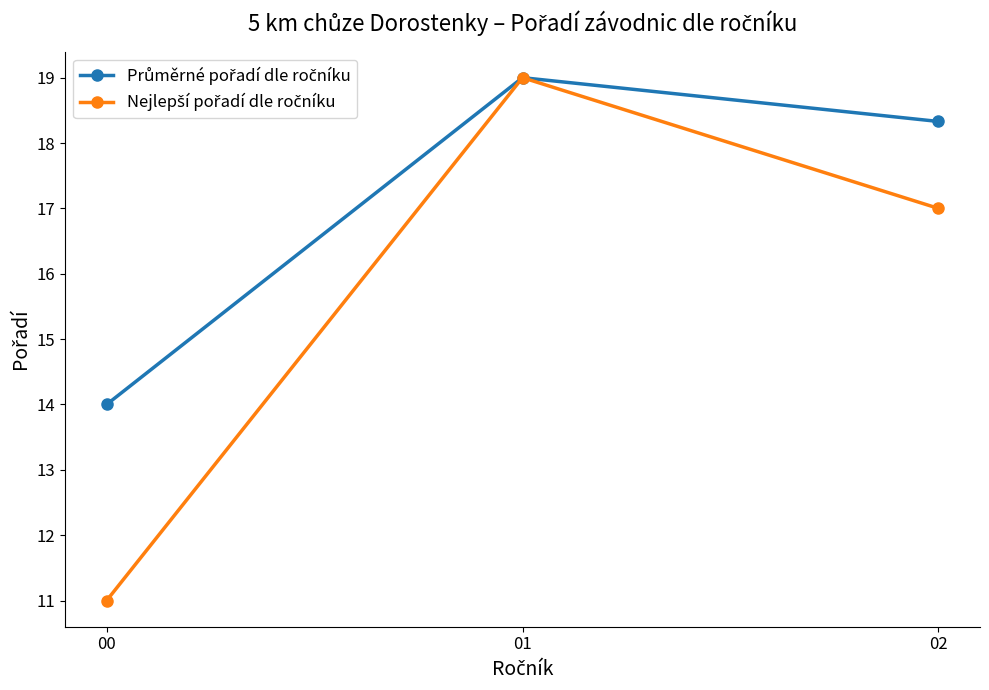

What is the total value across all series at 02?

35.3